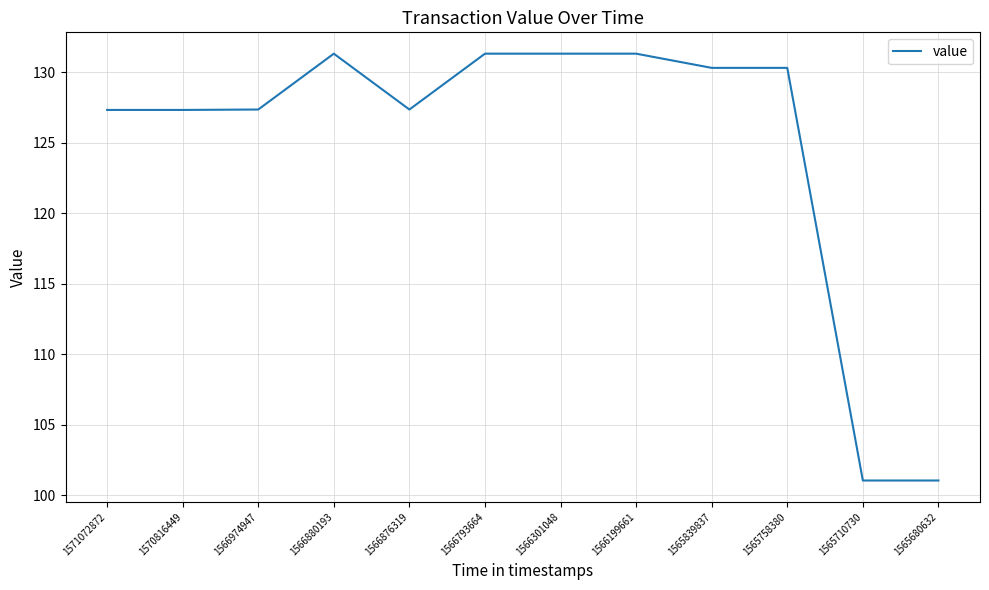

What is the greatest value displayed?

131.3